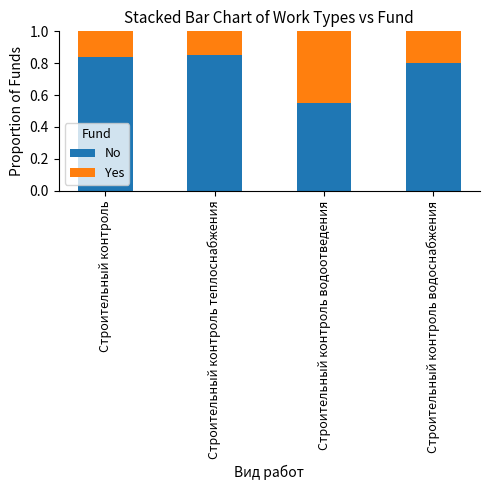

What is the total value across all series at Строительный контроль водоотведения?

1.0